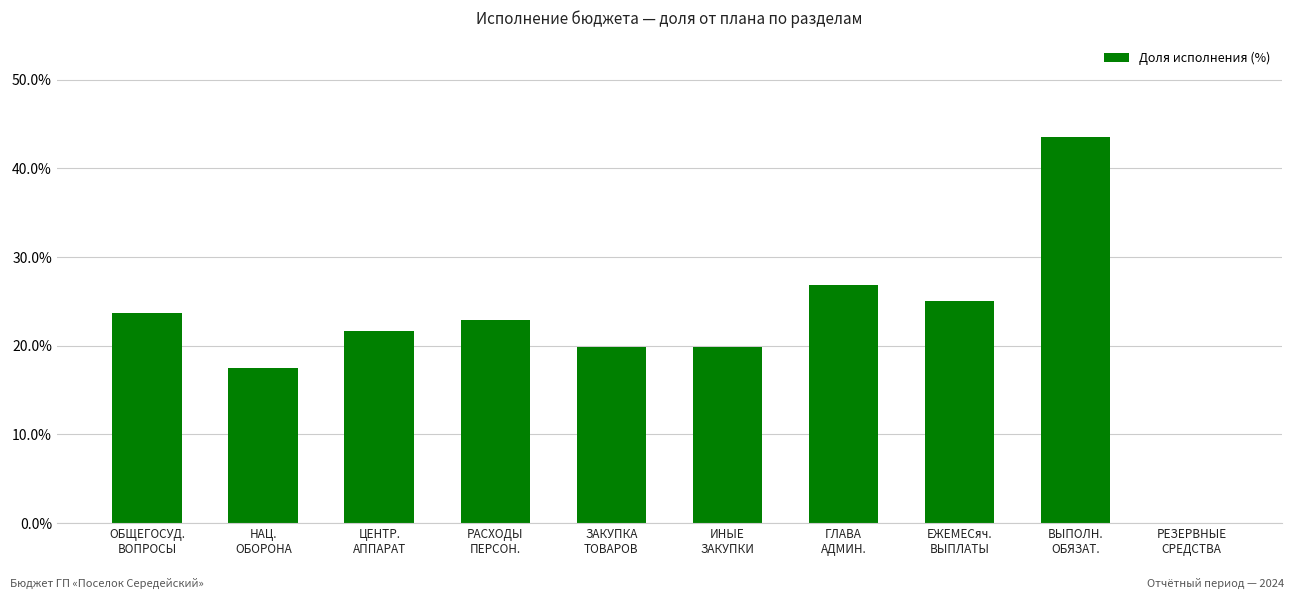

Approximately how many times larger is the value at РАСХОДЫ
ПЕРСОН. compared to НАЦ.
ОБОРОНА?

1.3